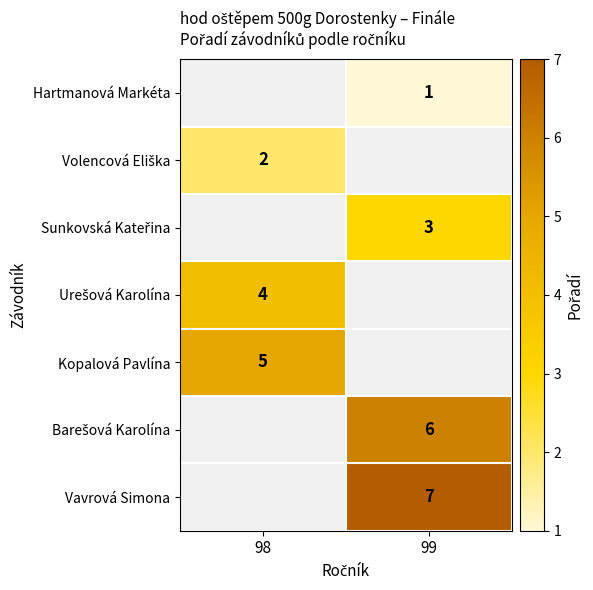

Which label corresponds to the largest value in the chart?

99